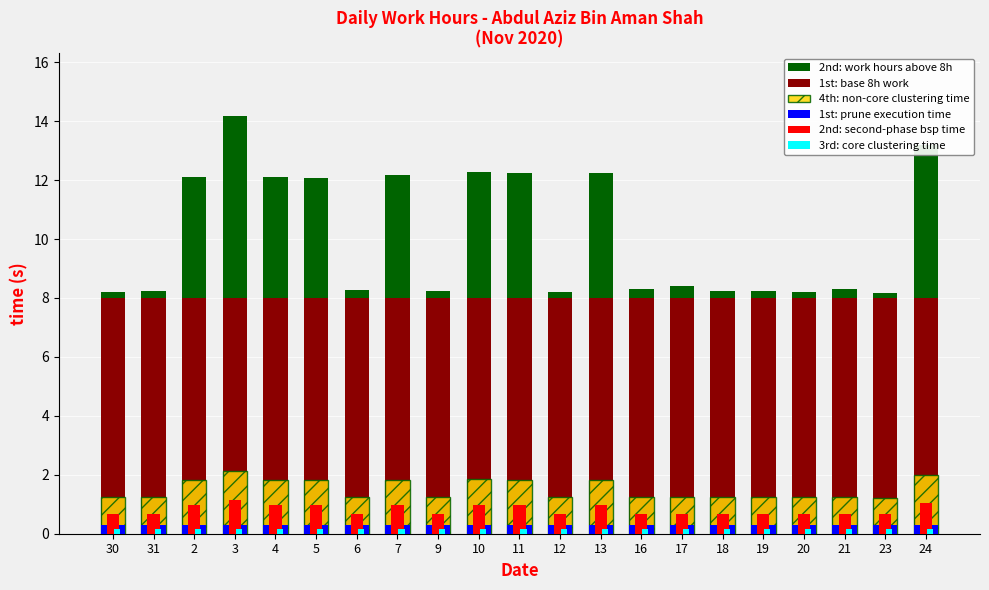

What is the label of the 11th bar from the right?

11